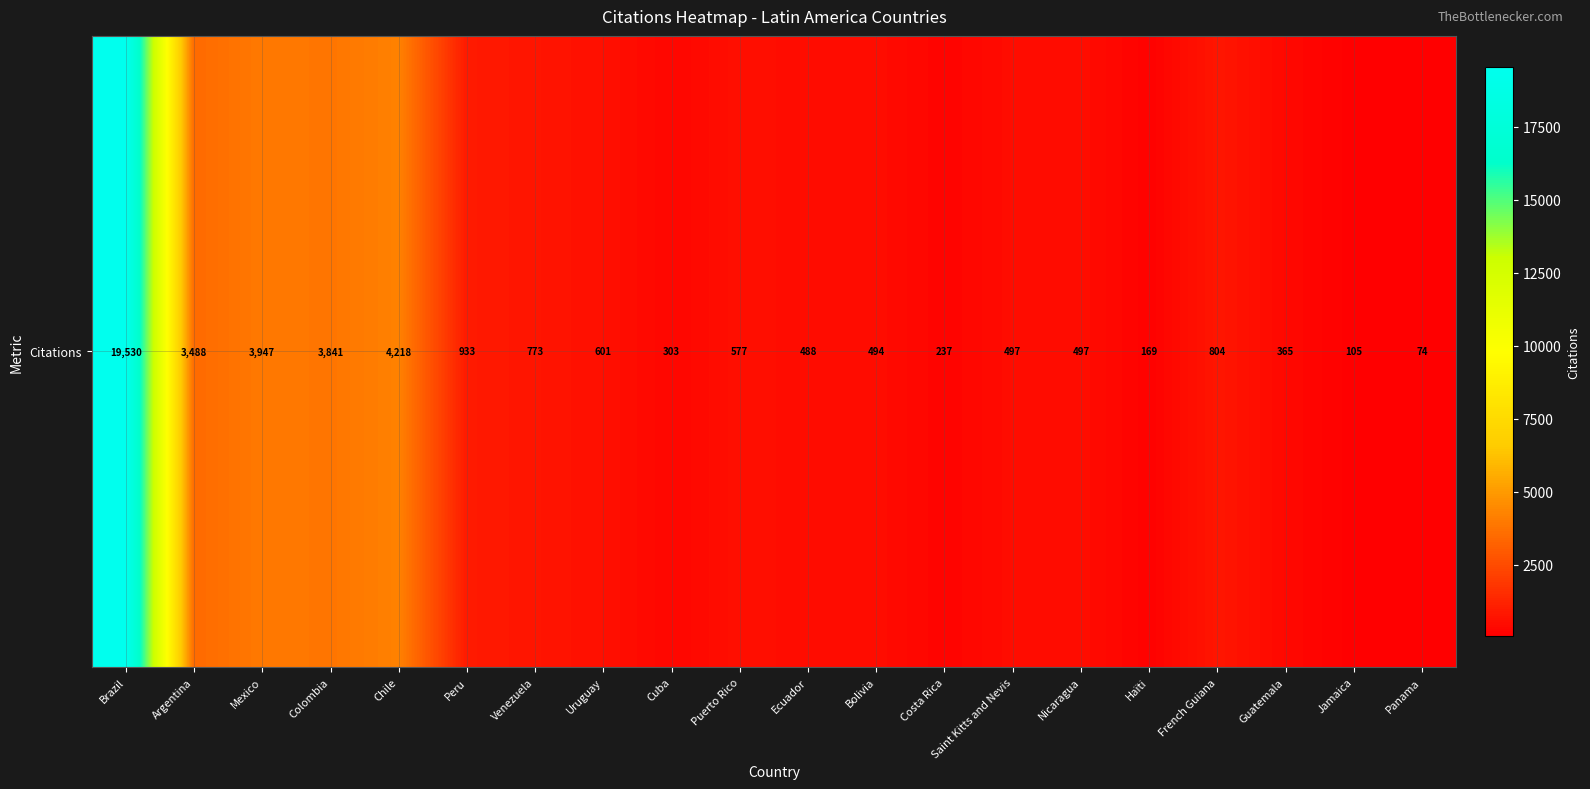

Reading right to left, what are all the values shown in this chart?

Panama=74	Jamaica=105	Guatemala=365	French Guiana=804	Haïti=169	Nicaragua=497	Saint Kitts and Nevis=497	Costa Rica=237	Bolivia=494	Ecuador=488	Puerto Rico=577	Cuba=303	Uruguay=601	Venezuela=773	Peru=933	Chile=4218	Colombia=3841	Mexico=3947	Argentina=3488	Brazil=19530